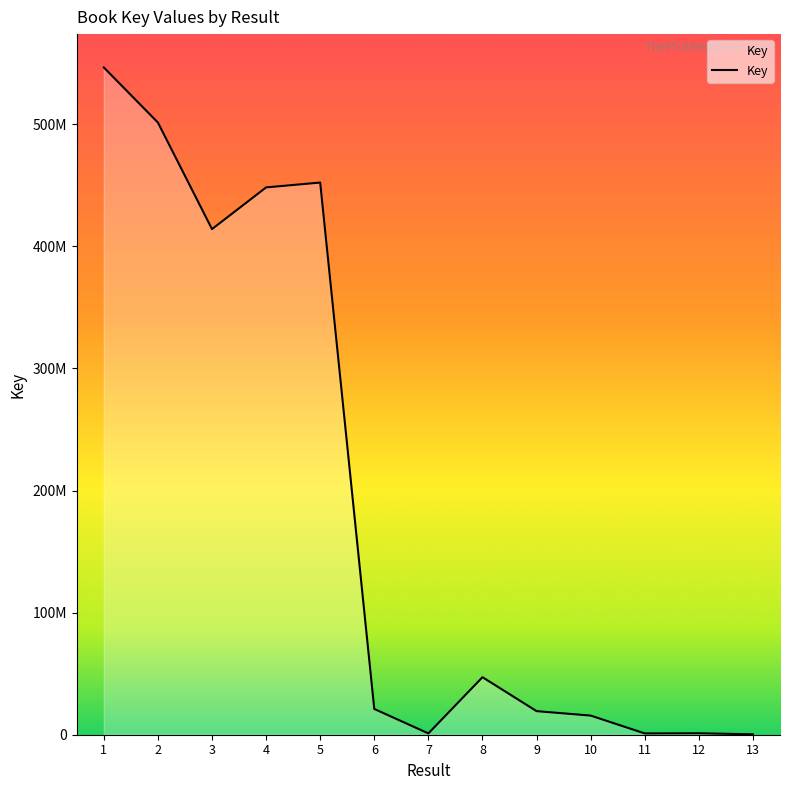

Reading right to left, extract all data points from this chart.

336378	1181201	1061673	15675890	19317687	47114107	1069041	21107756	452272290	448304634	414137928	501443681	546540569